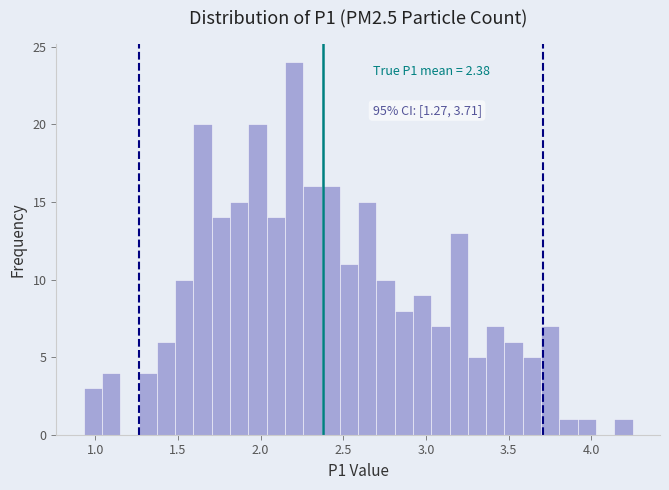

Around what value on the x-axis is the tallest bar? Give the approximate position of its centre, as read against the axis.

2.20